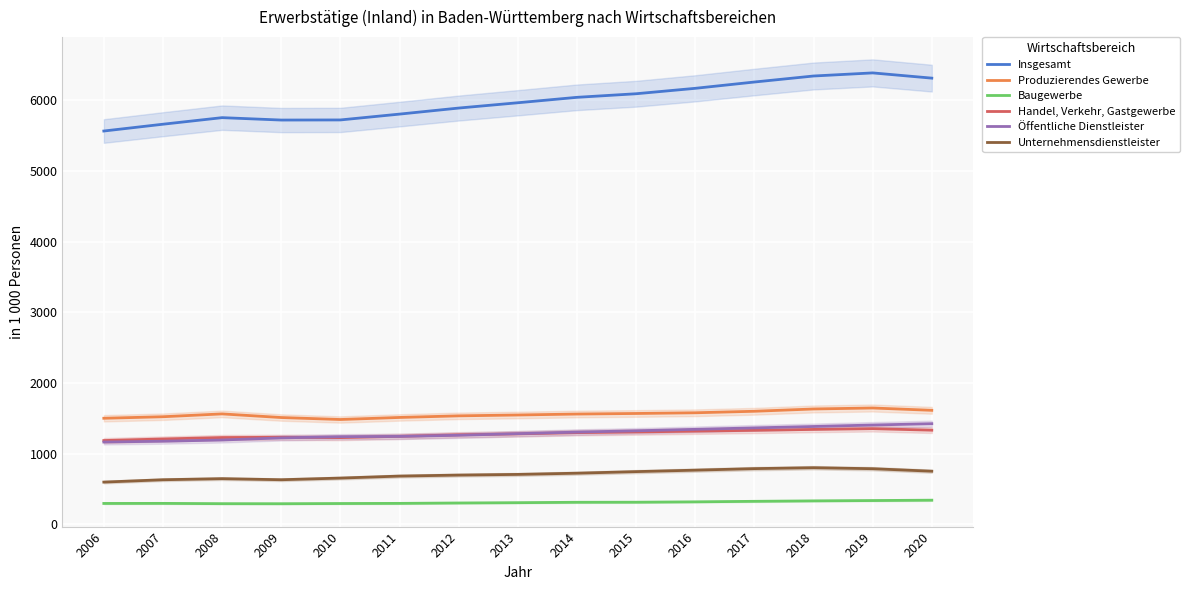

How many interior local valleys does the Produzierendes Gewerbe series have?

1